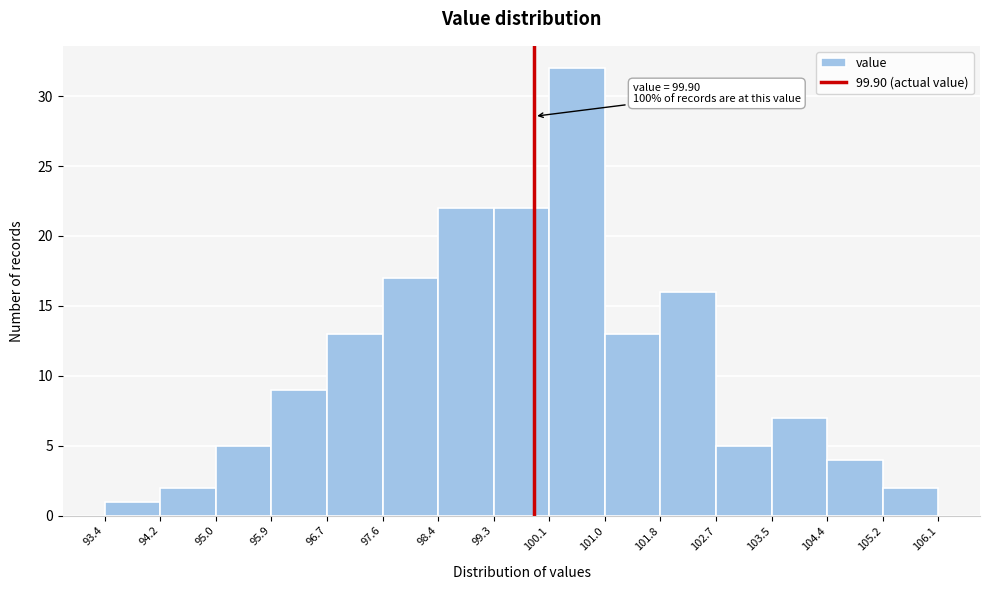

Over which range of the x-axis is the bar tallest?

100.1 to 101.0